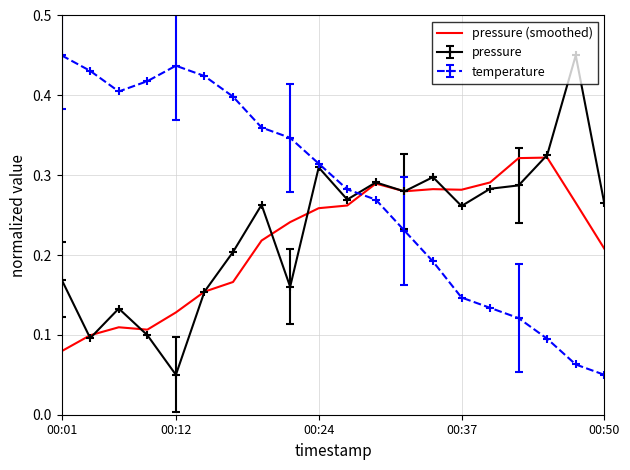

Which series has the largest total across all categories?

temperature